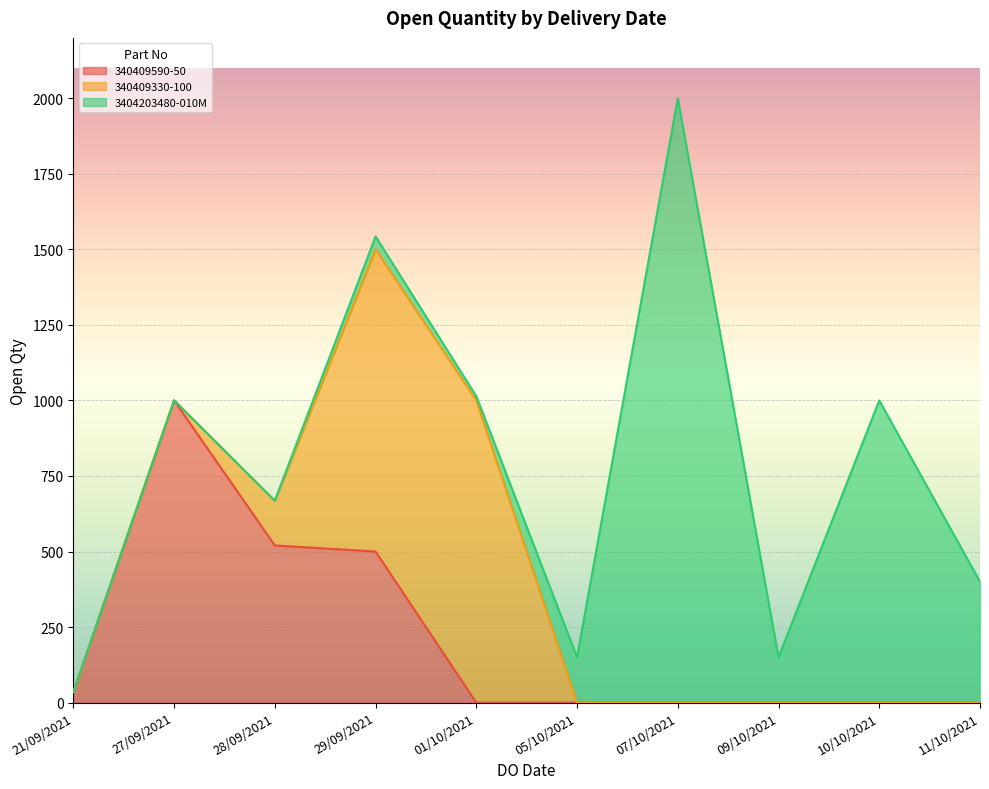

What is the greatest value displayed?

2000